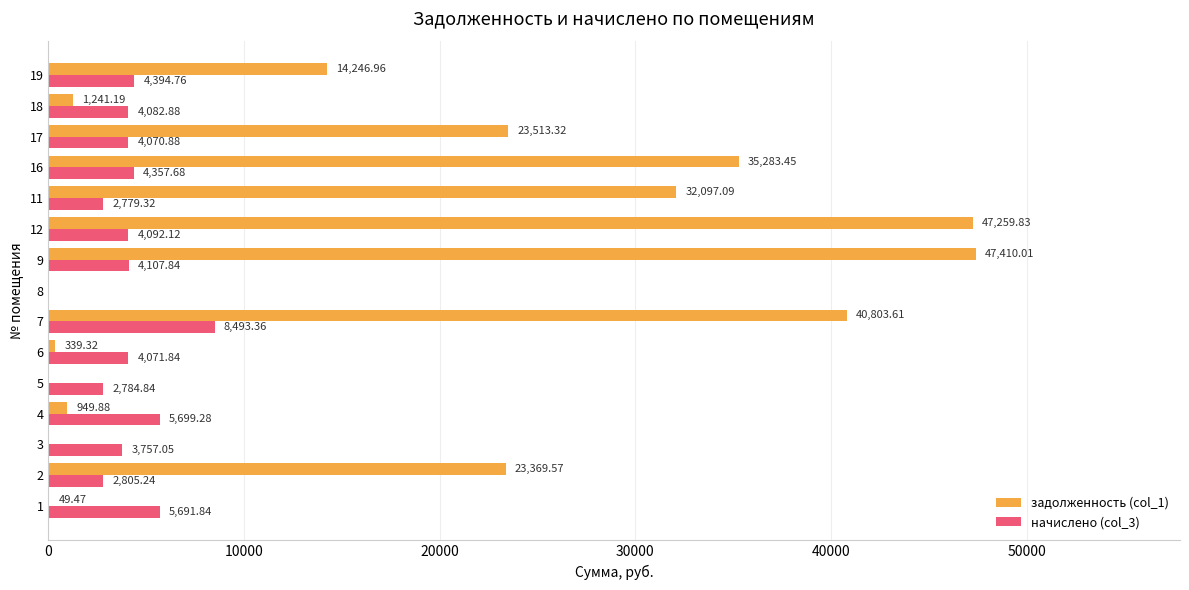

Which series changed the most between 1 and 19?

задолженность (col_1)